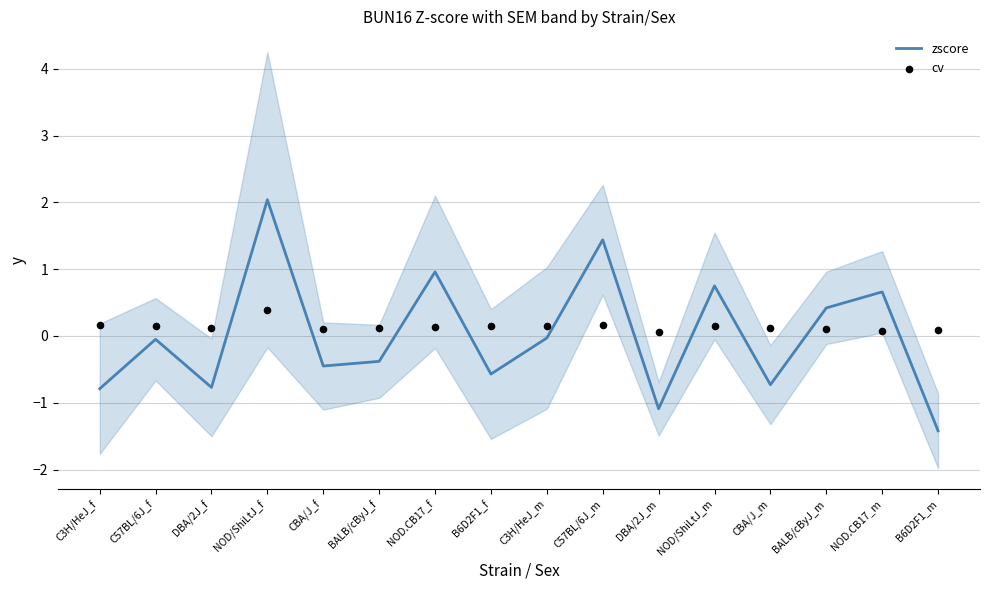

At which category is the sum across all series the highest?

NOD/ShiLtJ_f